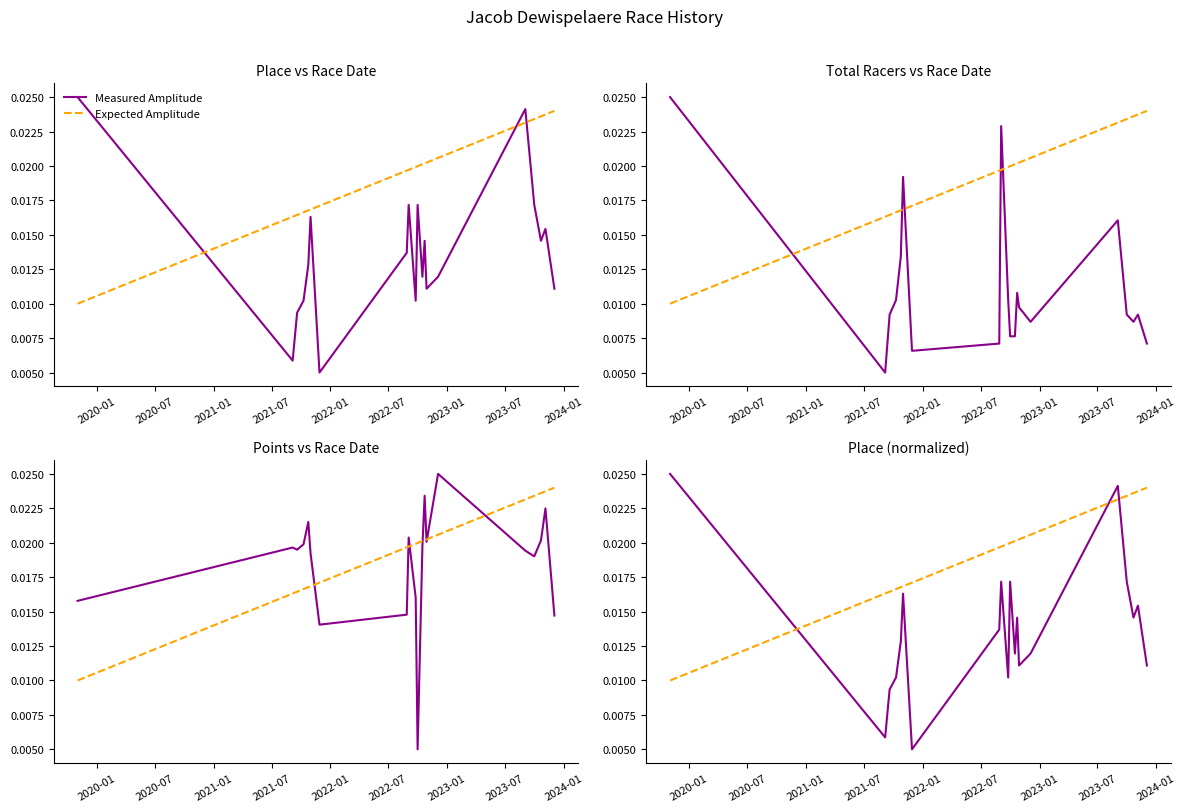

True or false: Expected Amplitude has more than 1 interior local peaks.

False